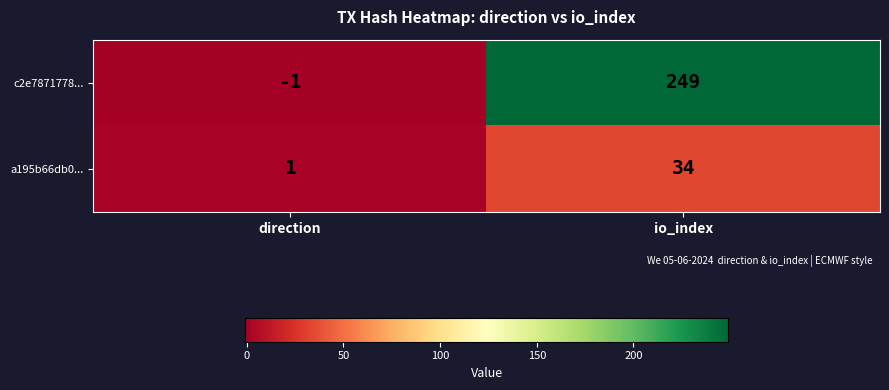

How many series are shown in this chart?

2